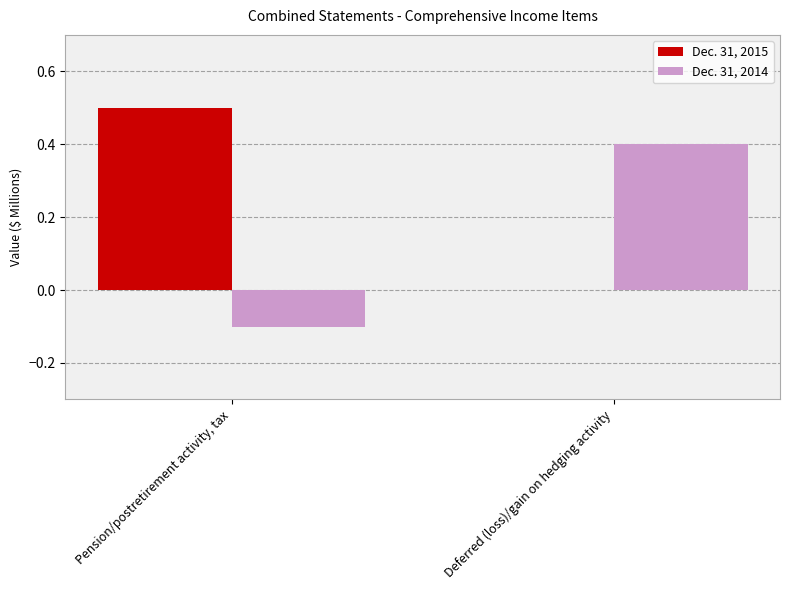

Reading left to right, what are all the values shown in this chart?

Dec. 31, 2015: Pension/postretirement activity, tax=0.5	Deferred (loss)/gain on hedging activity=0.0
Dec. 31, 2014: Pension/postretirement activity, tax=-0.1	Deferred (loss)/gain on hedging activity=0.4